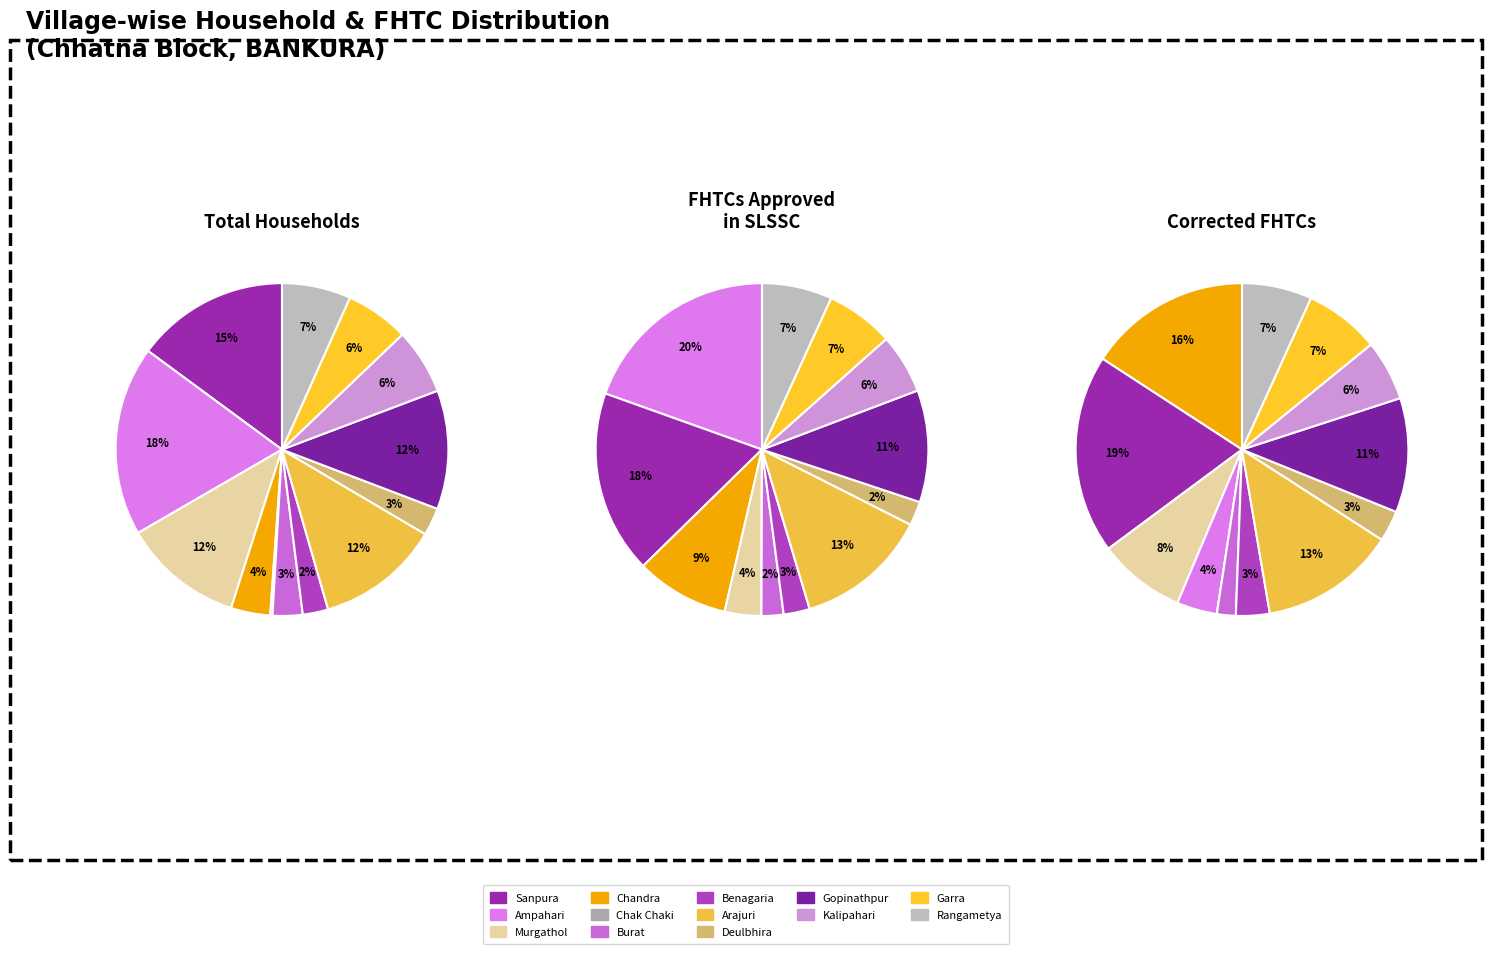

Between Ampahari and Garra, which series saw the biggest shift?

Total Households